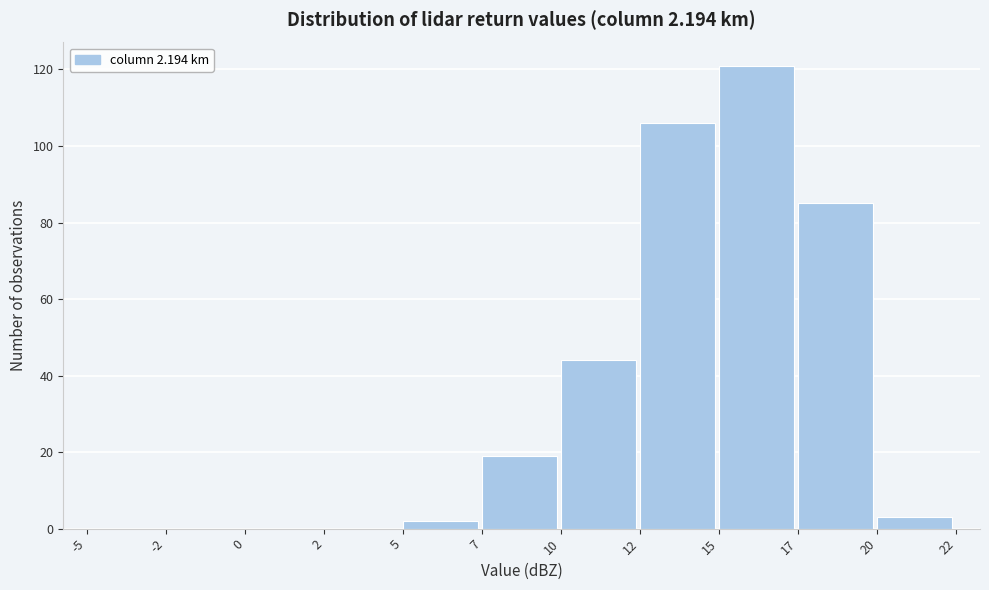

Reading left to right, extract all data points from this chart.

-5=0	-2=0	0=0	2=0	5=2	7=19	10=44	12=106	15=121	17=85	20=3